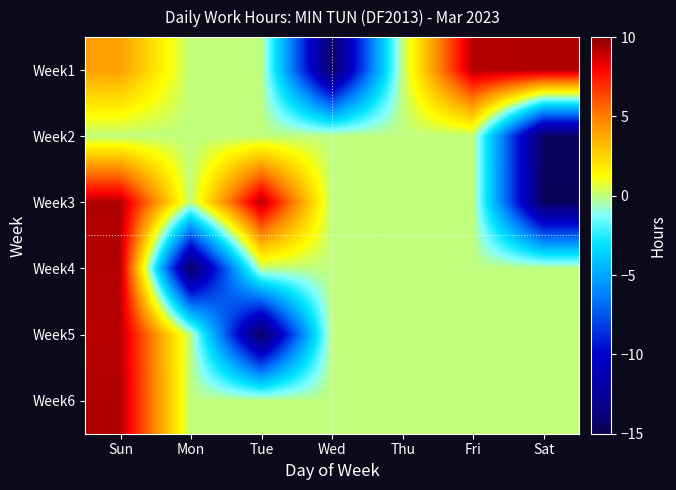

At how many categories does at least one series exceed 2?

4